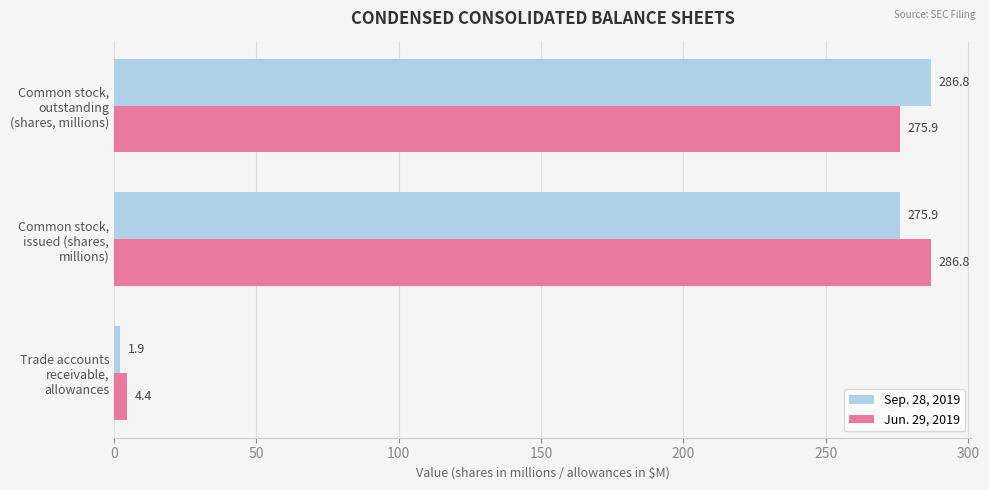

What is the difference between the maximum and minimum values in the Jun. 29, 2019 series?

282.4